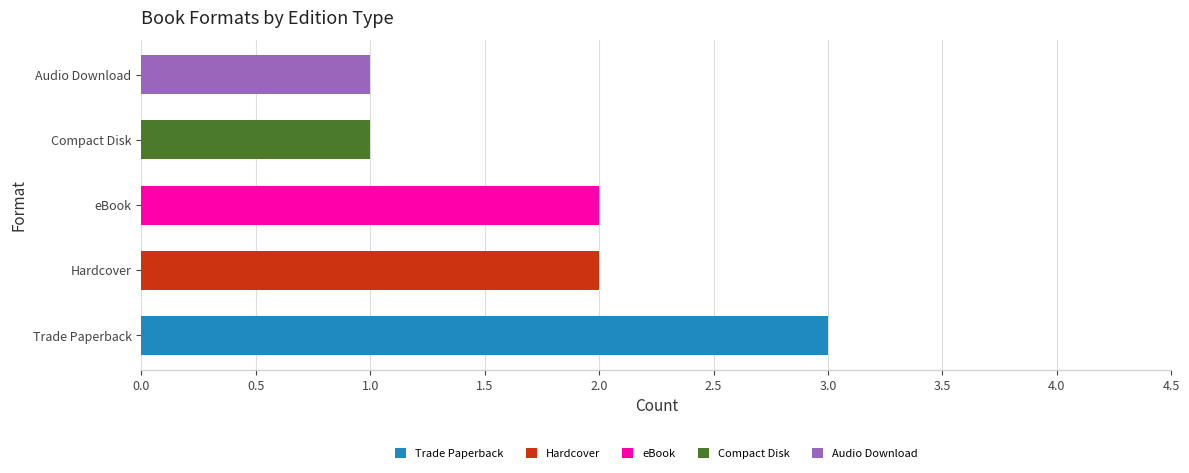

What is the average value?

2